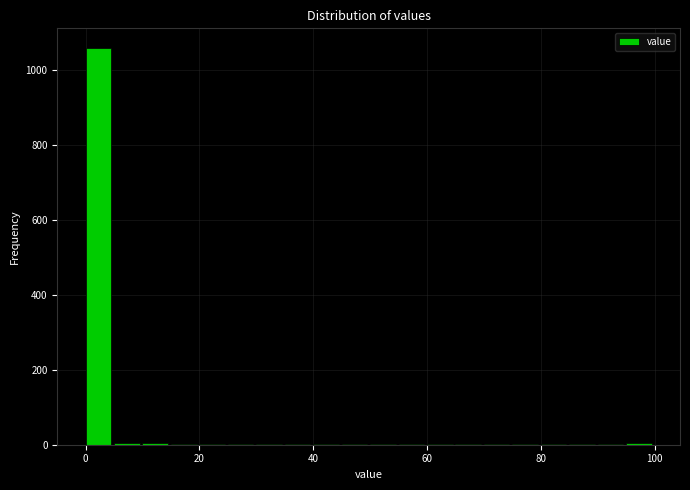

Around what value on the x-axis is the tallest bar? Give the approximate position of its centre, as read against the axis.

2